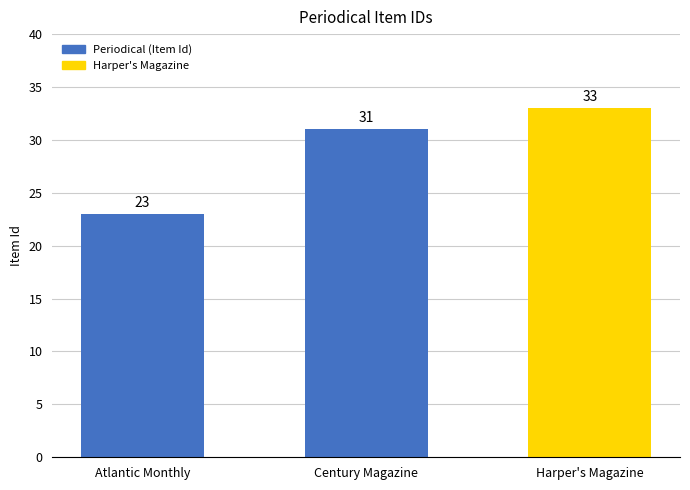

What is the ratio of the value at Century Magazine to the value at Atlantic Monthly?

1.3